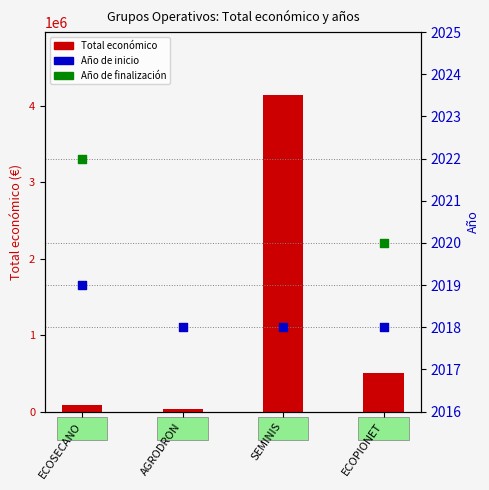

Which series contains the lowest Y value?

Año de inicio